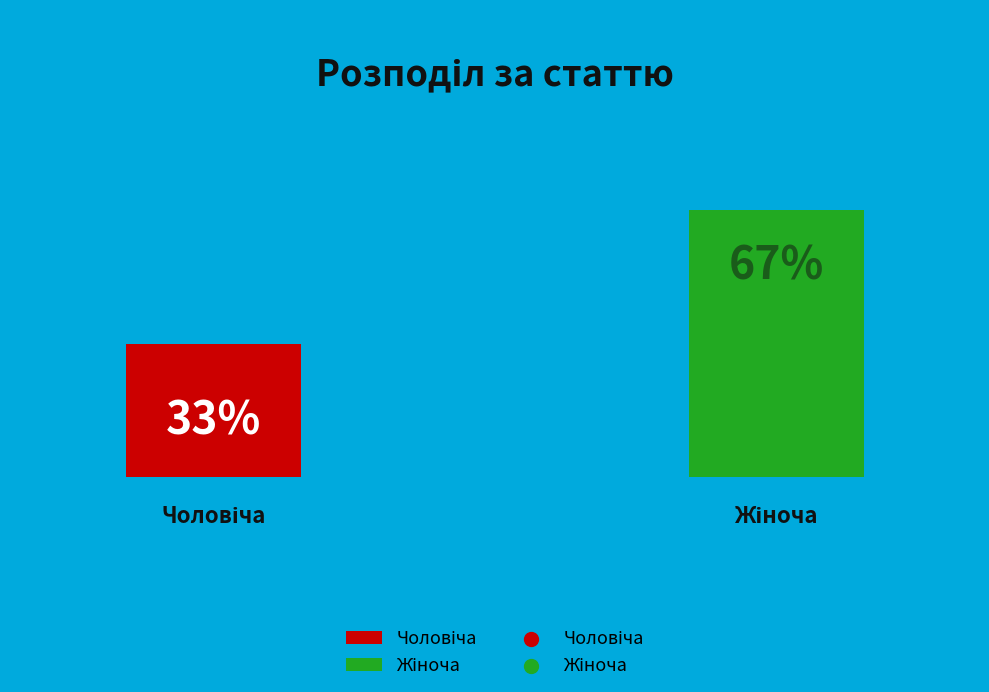

Is it true that Жіноча is 76% of the pie?

False